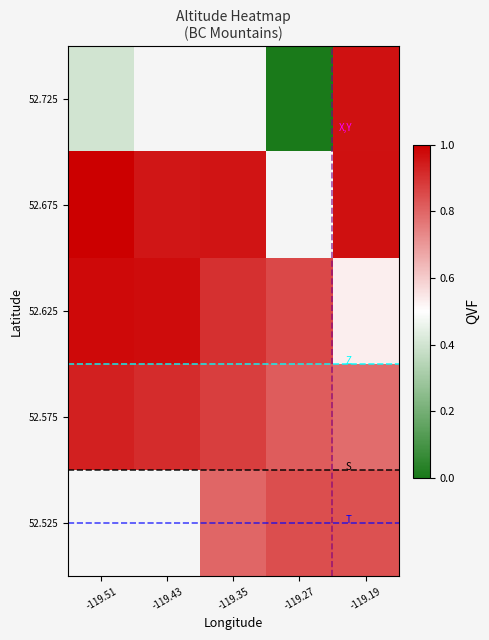

Between -119.27 and -119.19, which is larger?

-119.27